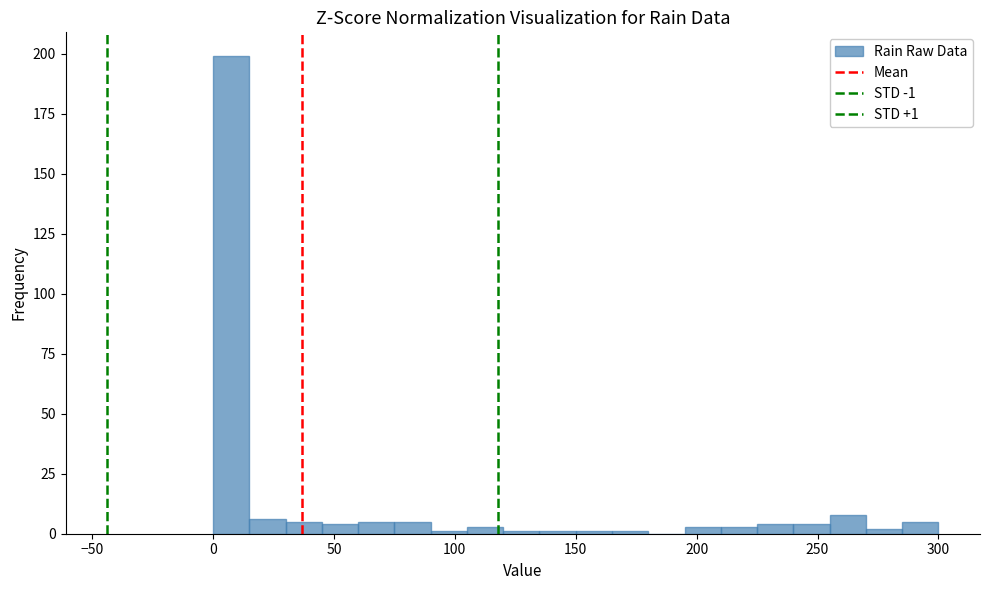

Around what value on the x-axis is the tallest bar? Give the approximate position of its centre, as read against the axis.

10